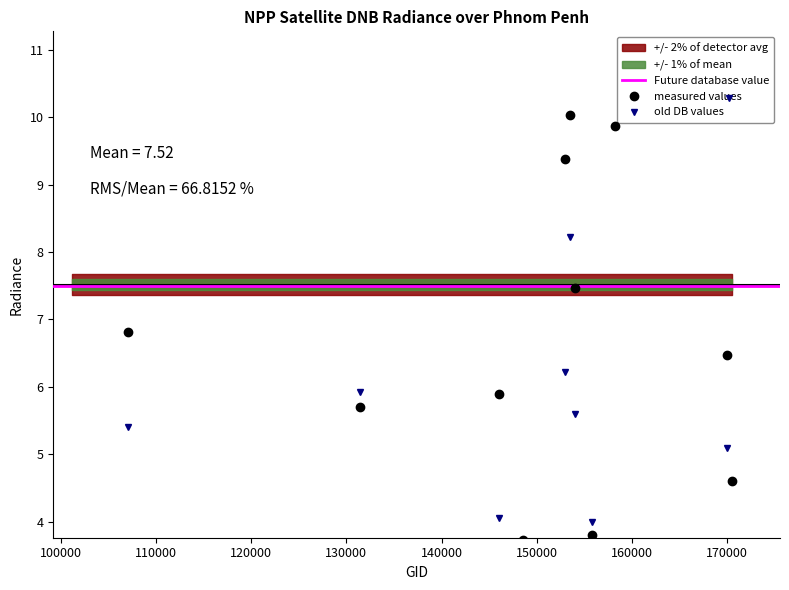

Is it true that dnbrad equals 5.7 at 11?

False